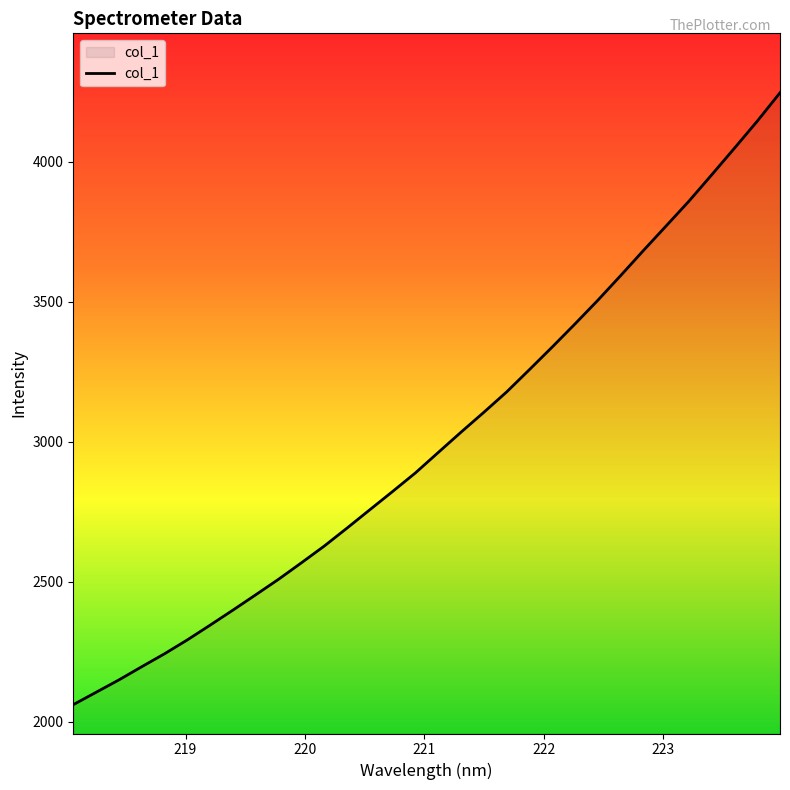

What is the greatest value displayed?

4245.9